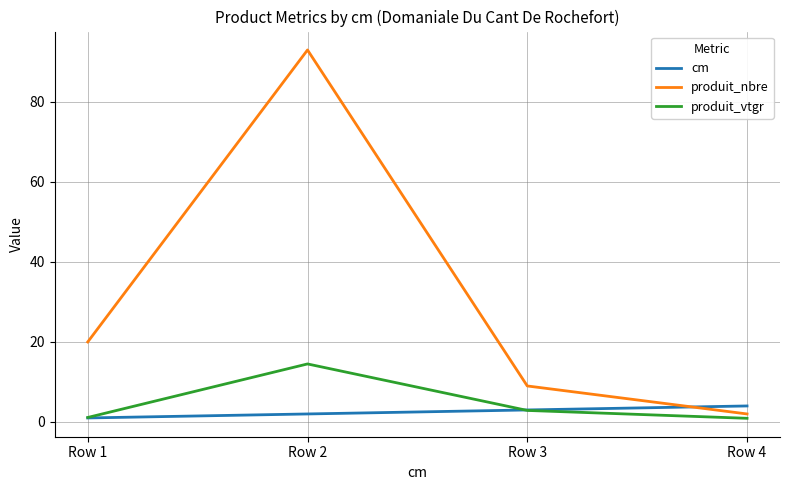

True or false: cm and produit_nbre cross at least once.

True